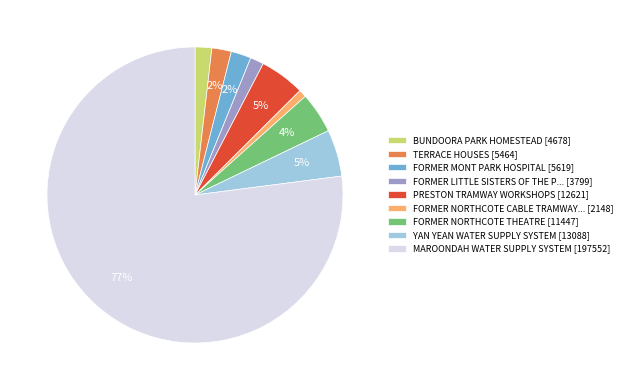

Is it true that TERRACE HOUSES [5464] is 2% of the pie?

True